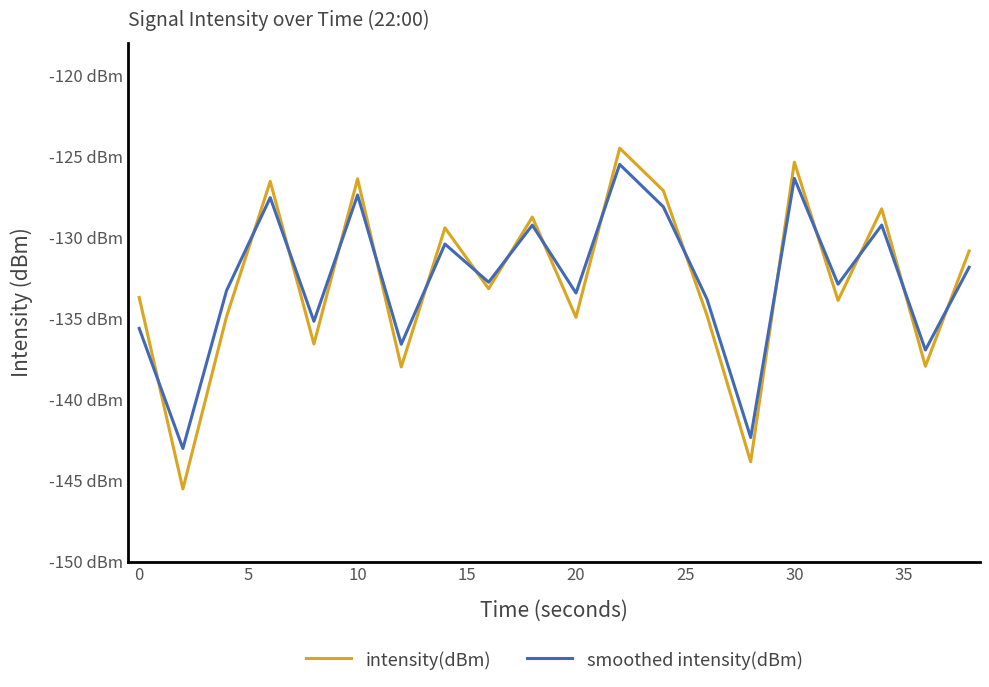

What is the value of the intensity(dBm) point at the 6th from the left?

-126.4